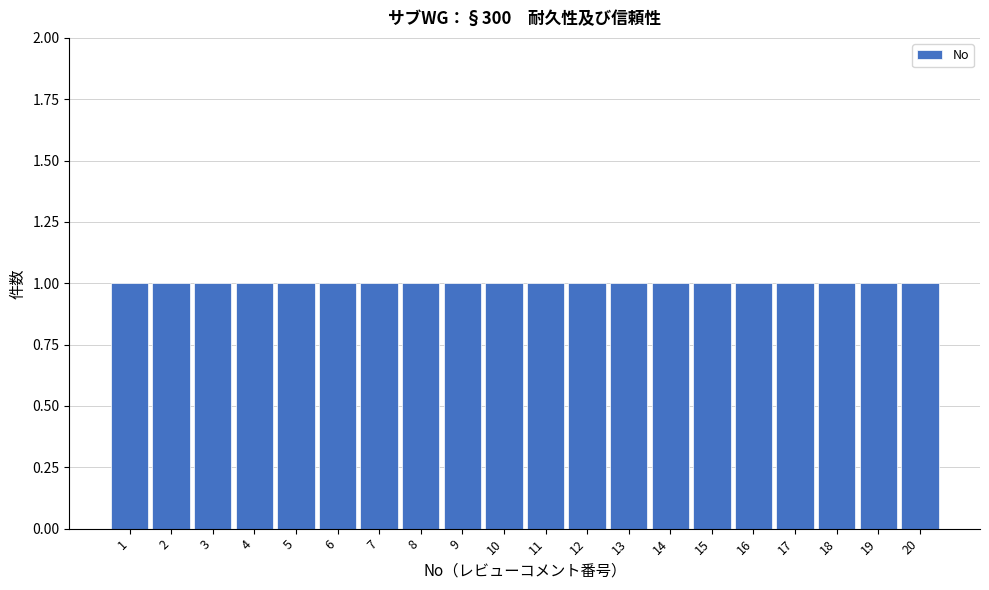

Reading left to right, list every bar in this chart as the range it spans on the x-axis followed by its height. The values are not printed on the chart, so give them approximately, as read against the axis.

0.5 to 1.5: 1
1.5 to 2.5: 1
2.5 to 3.5: 1
3.5 to 4.5: 1
4.5 to 5.5: 1
5.5 to 6.5: 1
6.5 to 7.5: 1
7.5 to 8.5: 1
8.5 to 9.5: 1
9.5 to 10.5: 1
10.5 to 11.5: 1
11.5 to 12.5: 1
12.5 to 13.5: 1
13.5 to 14.5: 1
14.5 to 15.5: 1
15.5 to 16.5: 1
16.5 to 17.5: 1
17.5 to 18.5: 1
18.5 to 19.5: 1
19.5 to 20.5: 1